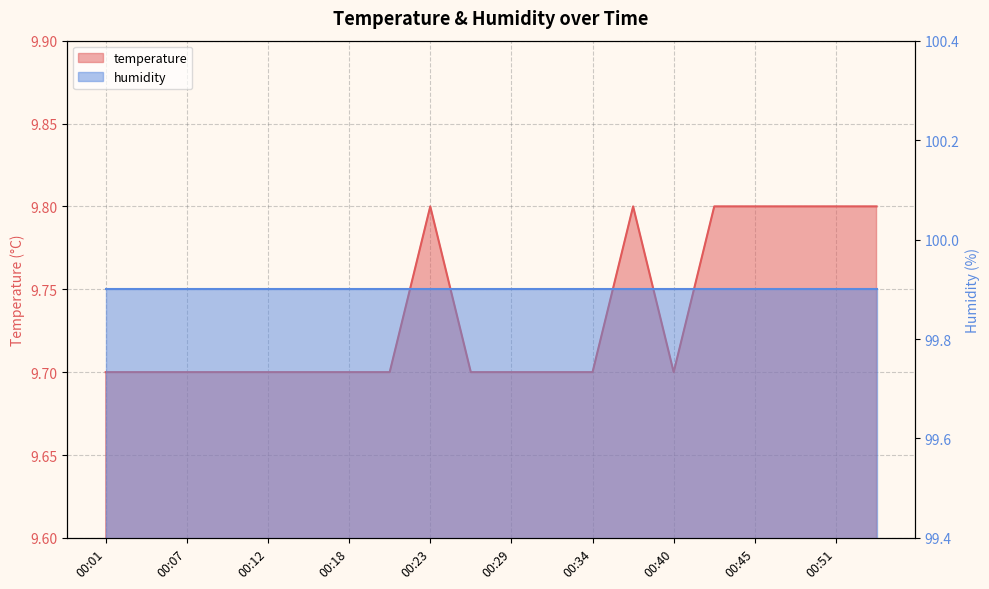

Is it true that the value at 00:07 is 9.7?

True